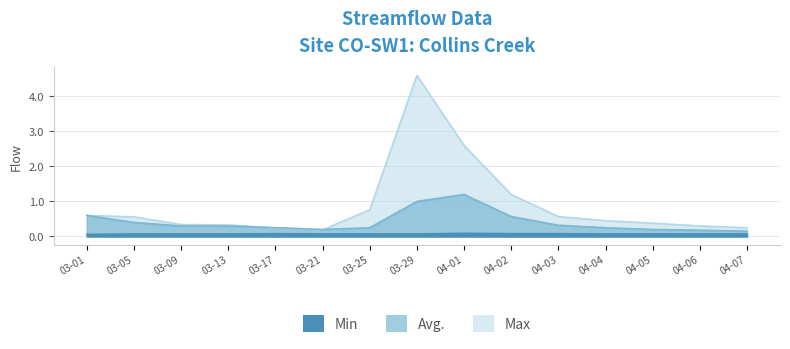

Rank the categories by Max value from lowest to highest.

03-21, 03-17, 04-07, 04-06, 03-13, 03-09, 04-05, 04-04, 03-05, 04-03, 03-01, 03-25, 04-02, 04-01, 03-29